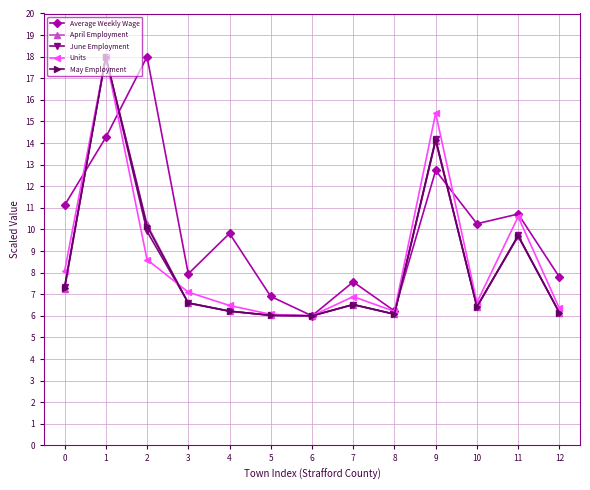

What is the maximum value shown in the chart?

18.0